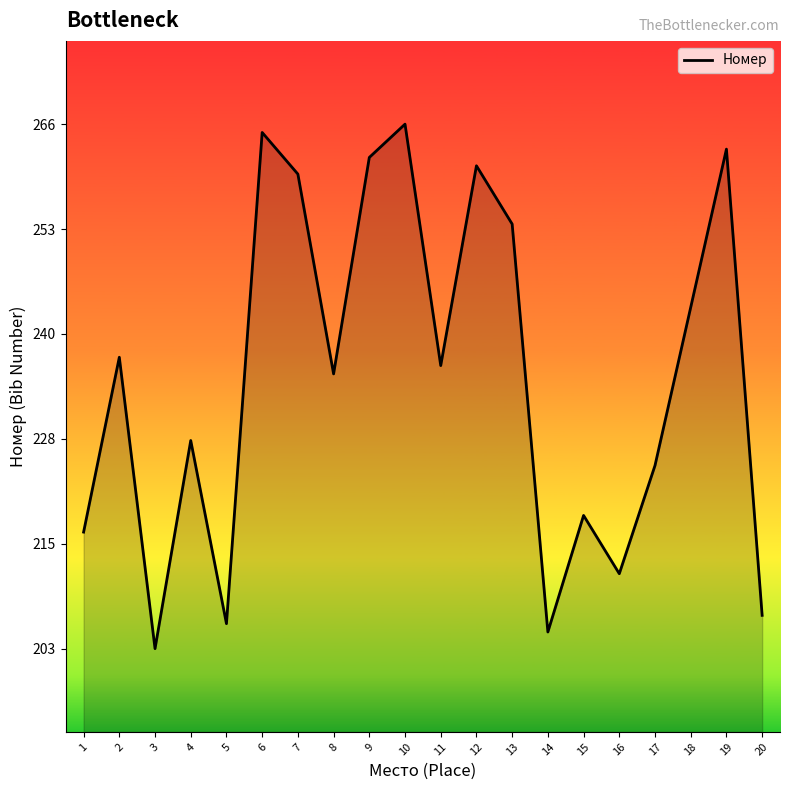

What is the sum of the values at 4 and 10?

494